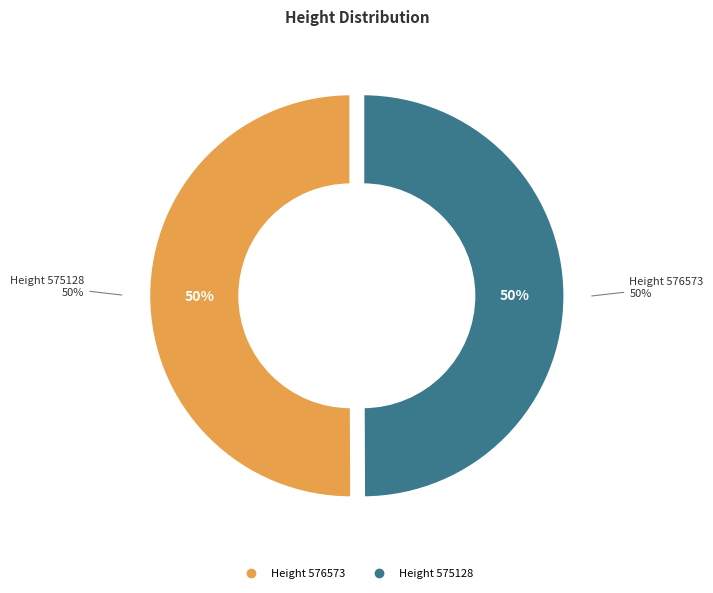

Do 575128 and 576573 together represent more than half of the pie?

Yes